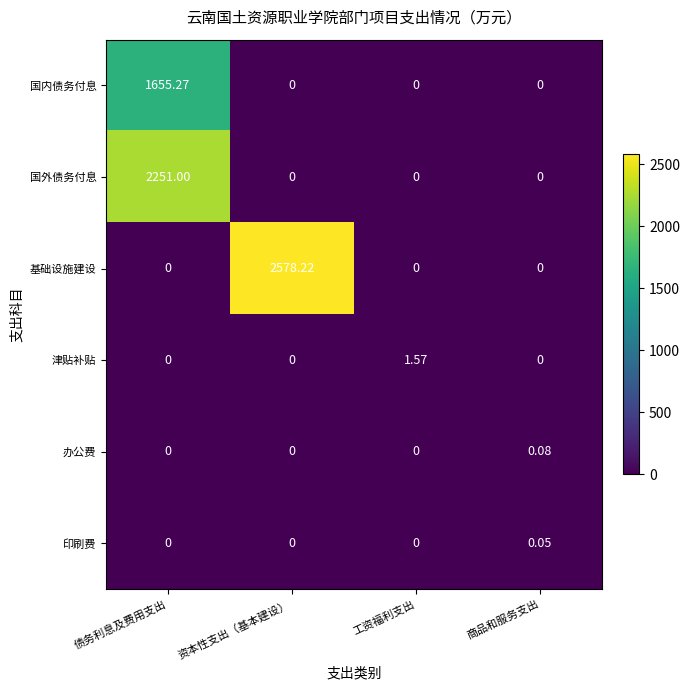

Which series has the largest total across all categories?

基础设施建设